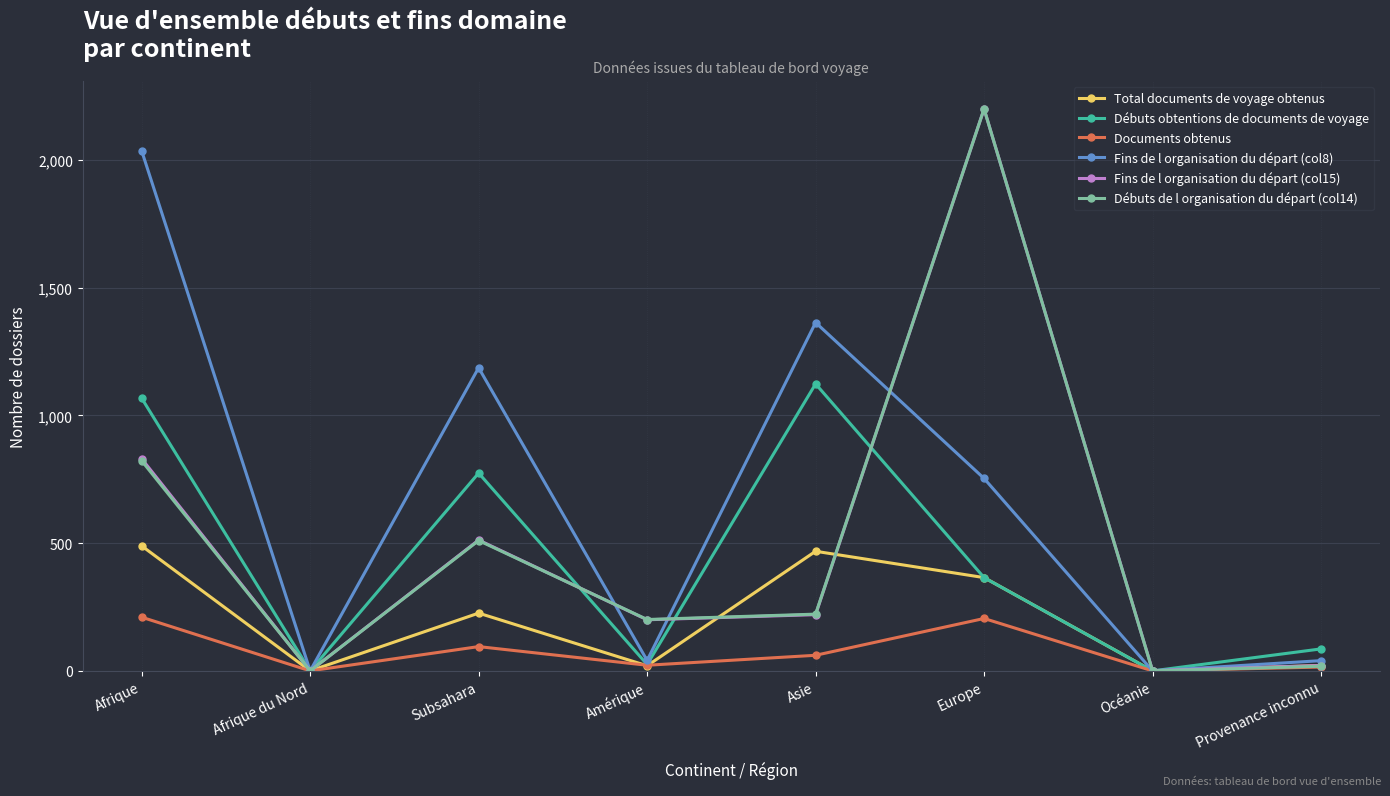

What is the total value across all series at Europe?

6086